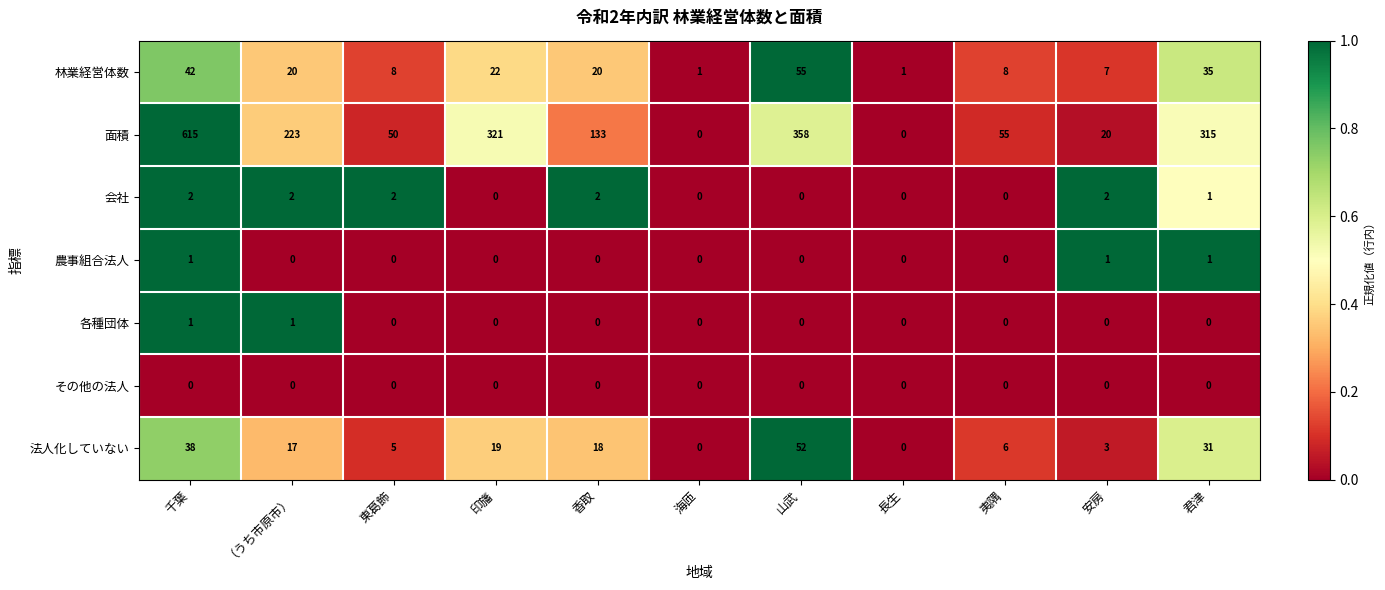

Which series changed the most between 千葉 and 君津?

面積